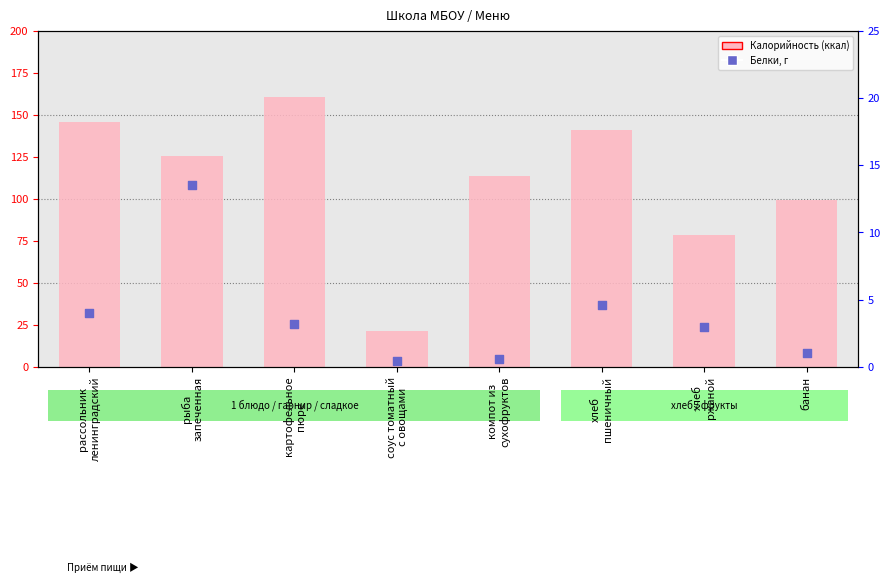

At which category is the sum across all series the highest?

картофельное
пюре